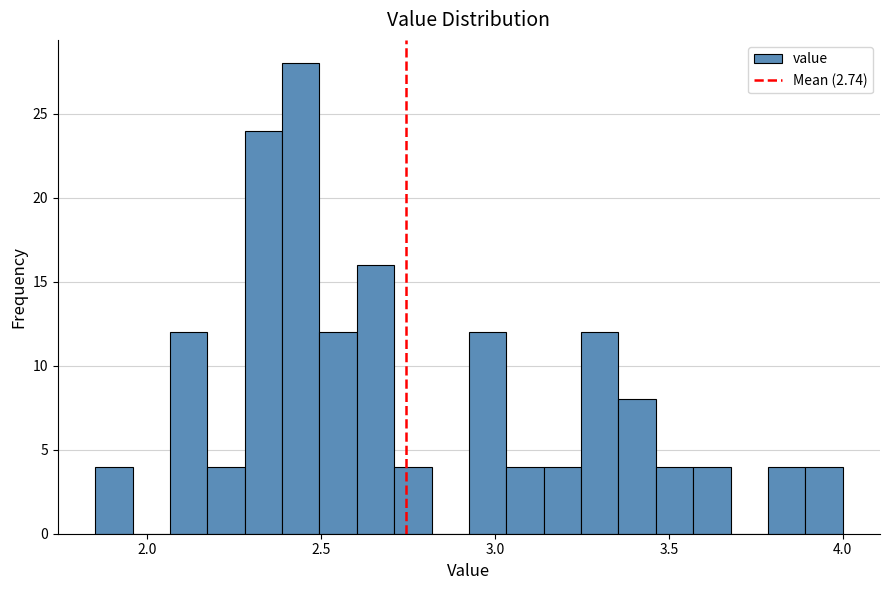

Read against the x-axis, roughly where is the centre of the tallest bar?

2.45